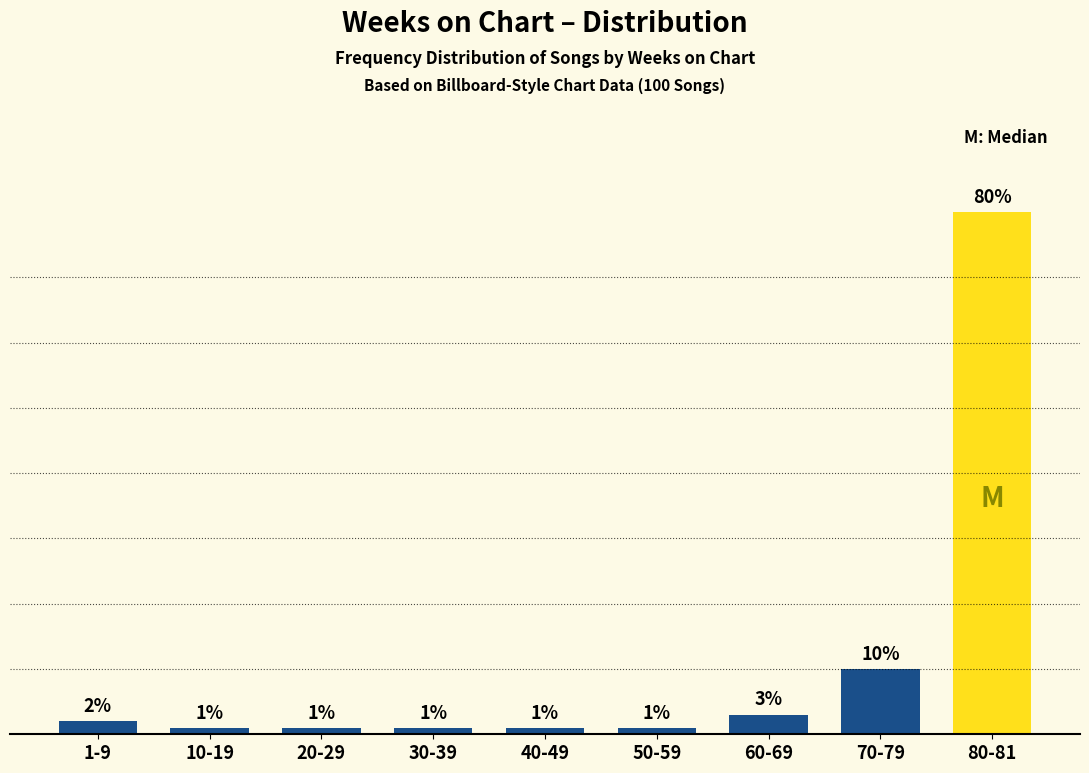

Reading left to right, extract all data points from this chart.

1-9=2	10-19=1	20-29=1	30-39=1	40-49=1	50-59=1	60-69=3	70-79=10	80-81=80